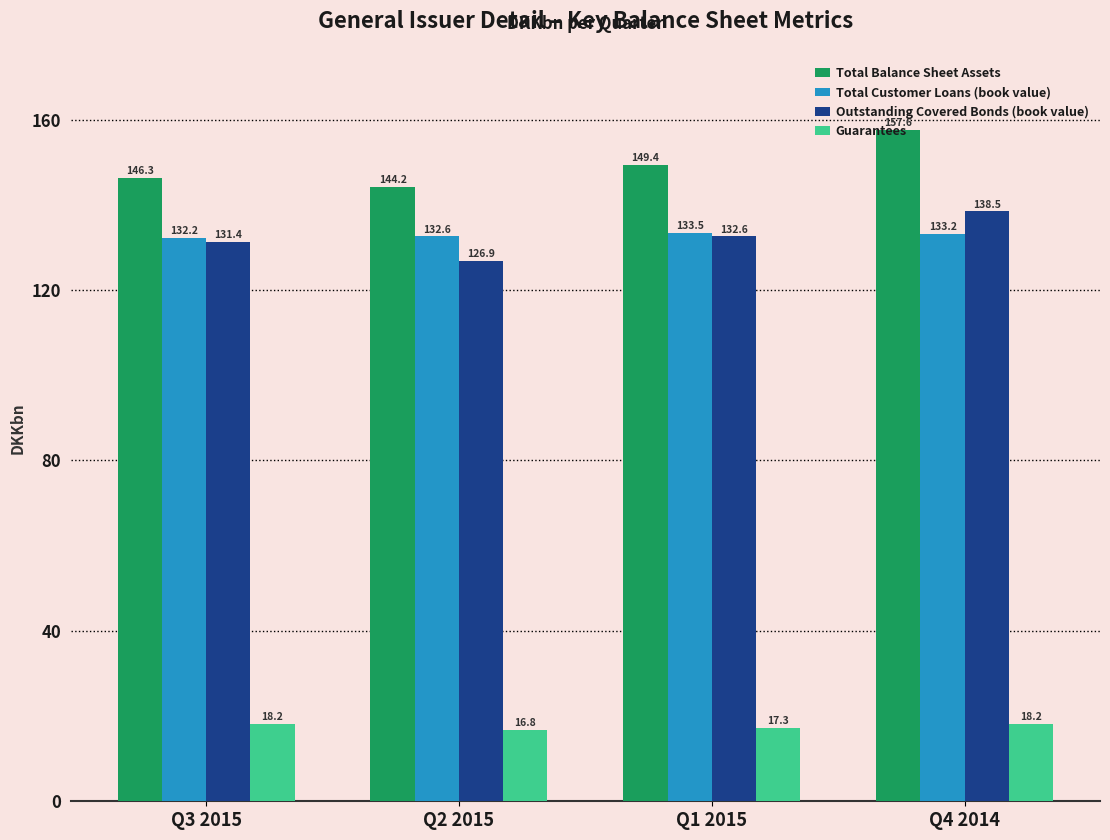

What is the sum of the Guarantees values at Q2 2015 and Q4 2014?

35.0